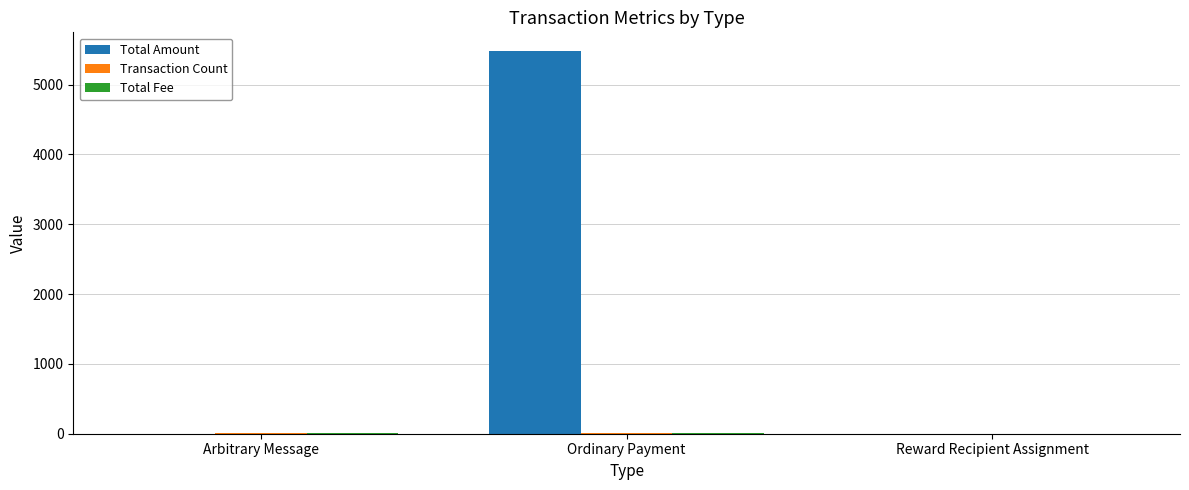

What is the total value across all series at Reward Recipient Assignment?

4.0